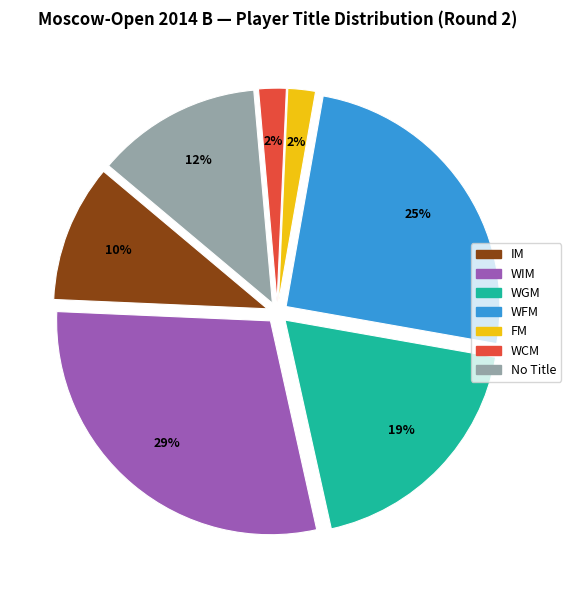

To the nearest percent, what portion does WFM represent?

25%